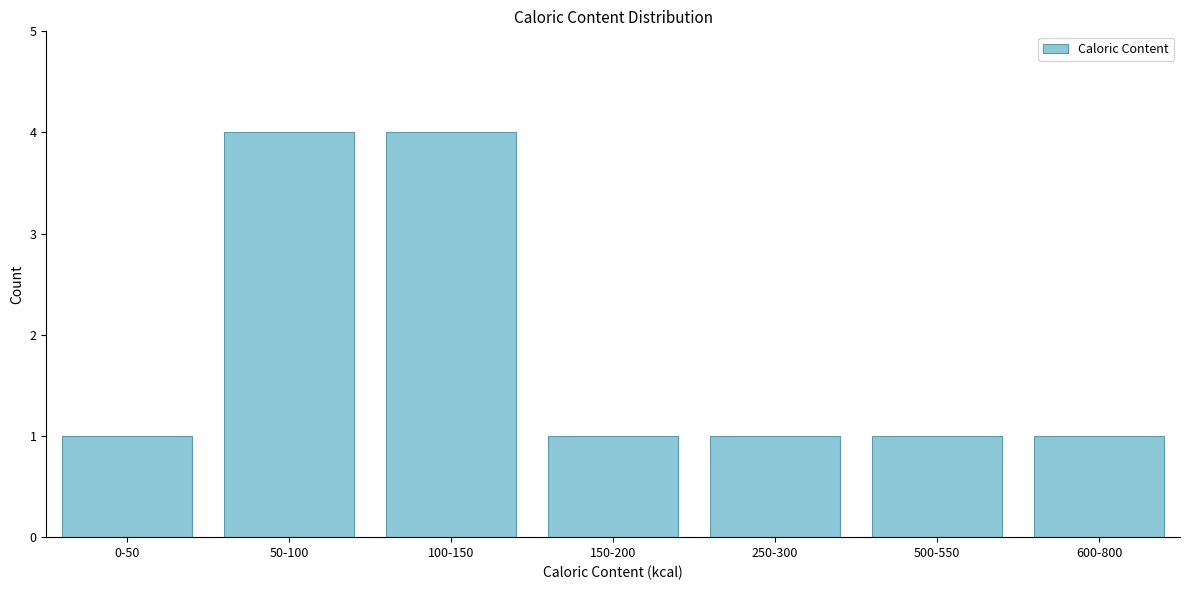

Reading right to left, extract all data points from this chart.

600-800=1	500-550=1	250-300=1	150-200=1	100-150=4	50-100=4	0-50=1